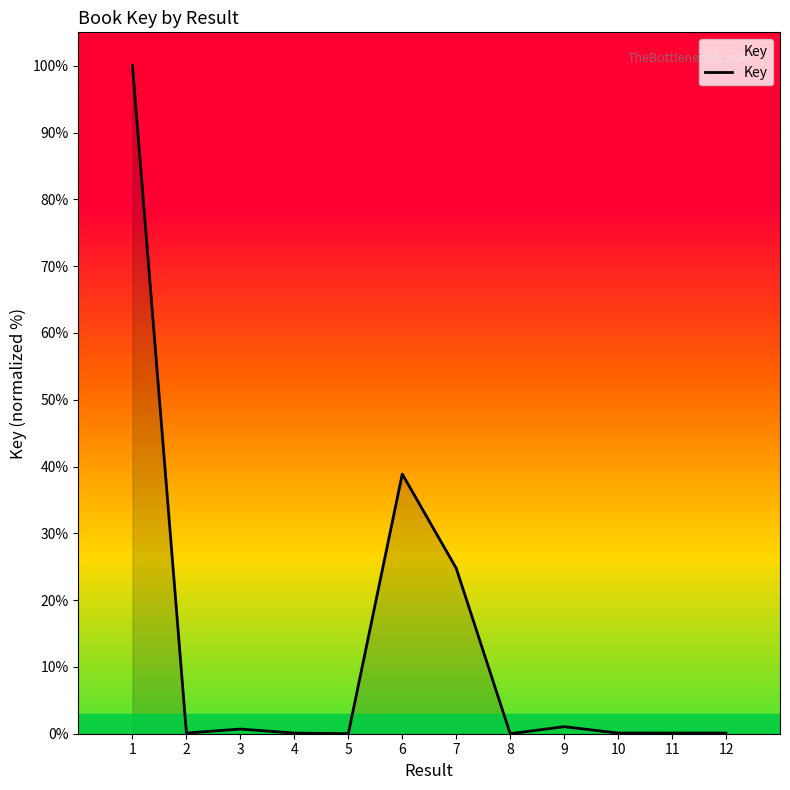

What is the change in value from 3 to 12?

-0.6